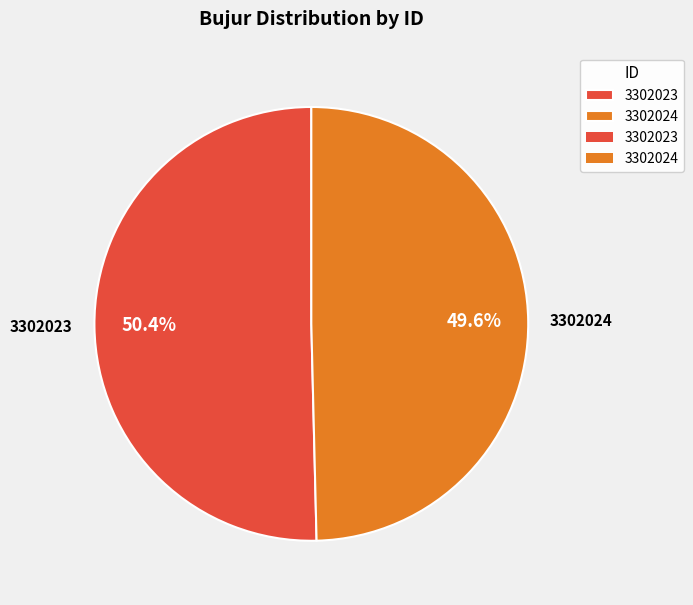

What percentage is the 3302024 slice, to the nearest percent?

50%